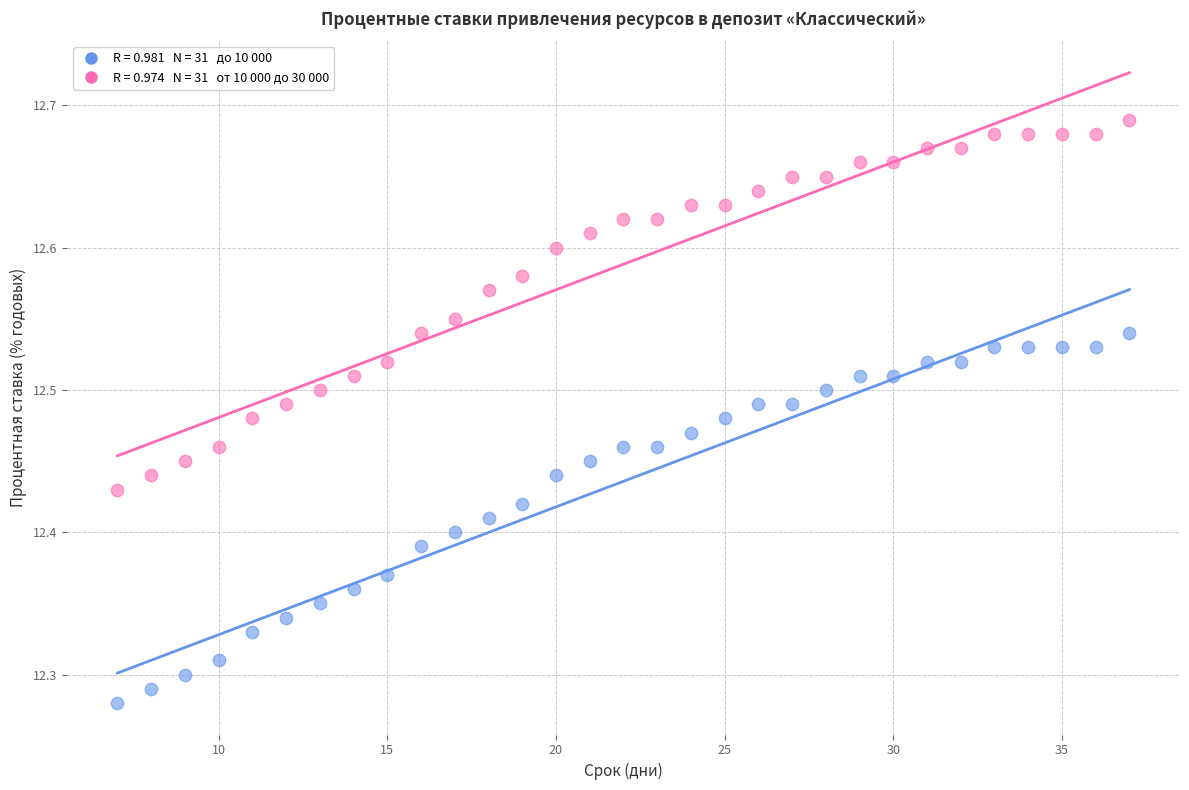

Across all data points, what is the range of Y values (max minus min)?

0.4